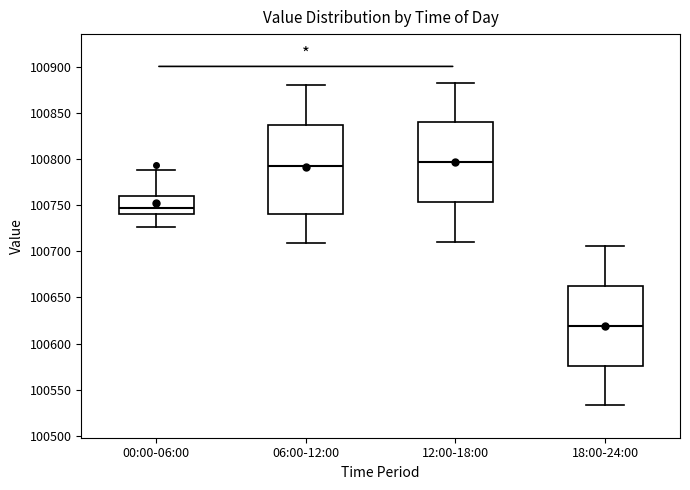

Where does the upper whisker of the box for 12:00-18:00 end on the y-axis? The values are not printed on the chart, so give them approximately, as read against the axis.

100885